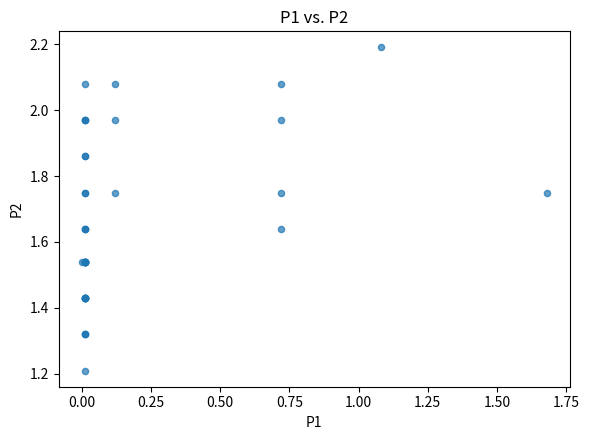

What Y value in the scatter plot is closest to 1?

1.2